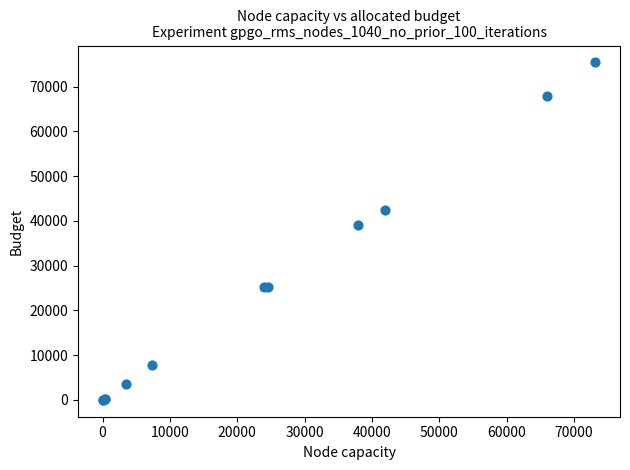

What Y value in the scatter plot is closest to 37699?

39151